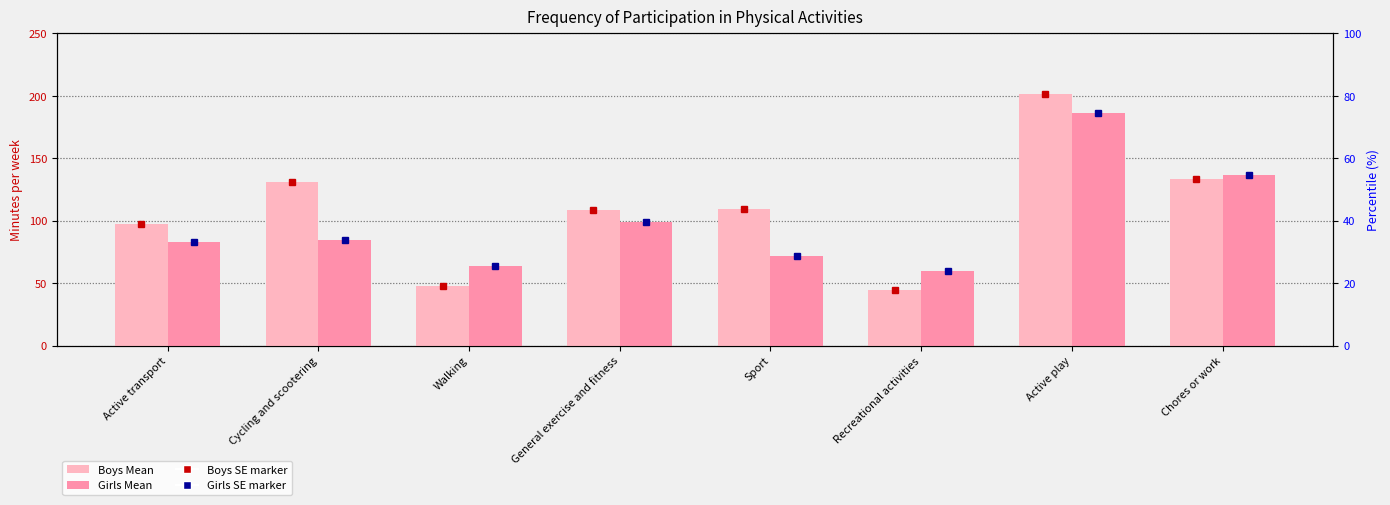

Between Cycling and scootering and General exercise and fitness, which is larger?

Cycling and scootering